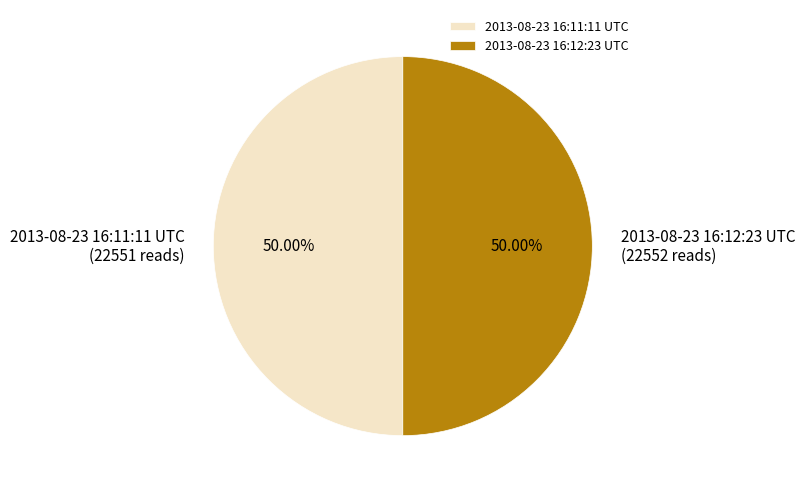

Do 2013-08-23 16:12:23 UTC and 2013-08-23 16:11:11 UTC together represent more than half of the pie?

Yes